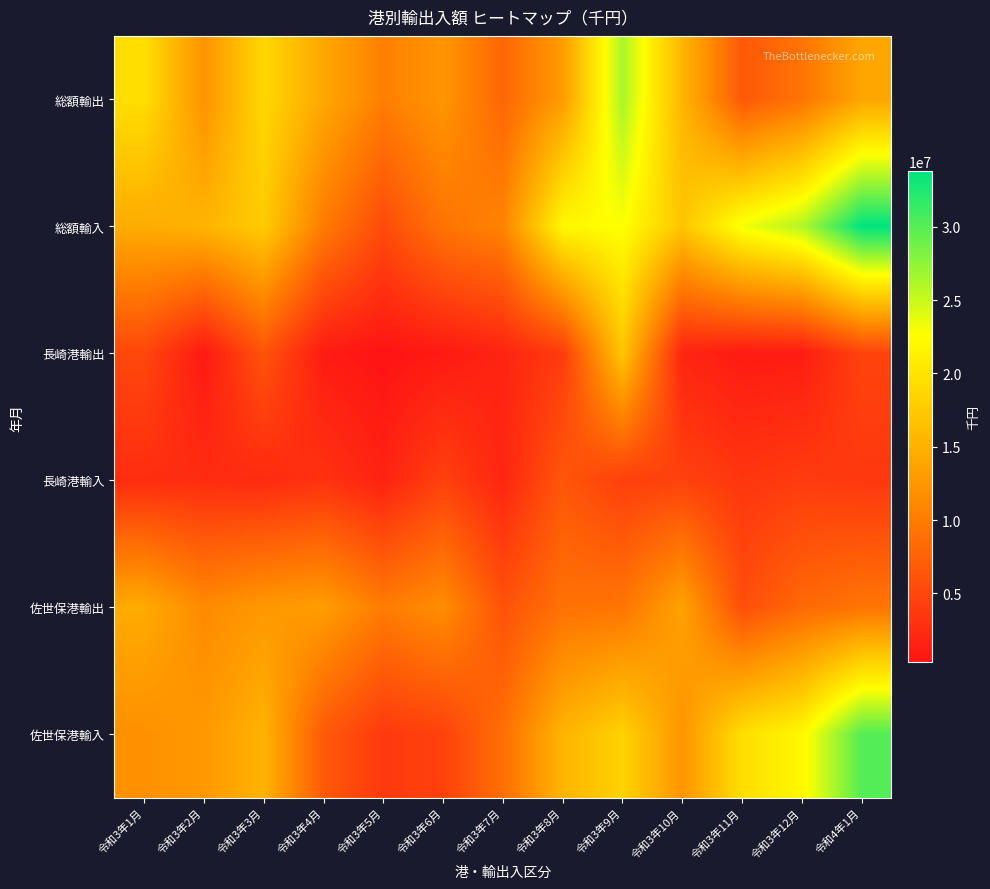

What is the minimum value shown in the chart?

295187